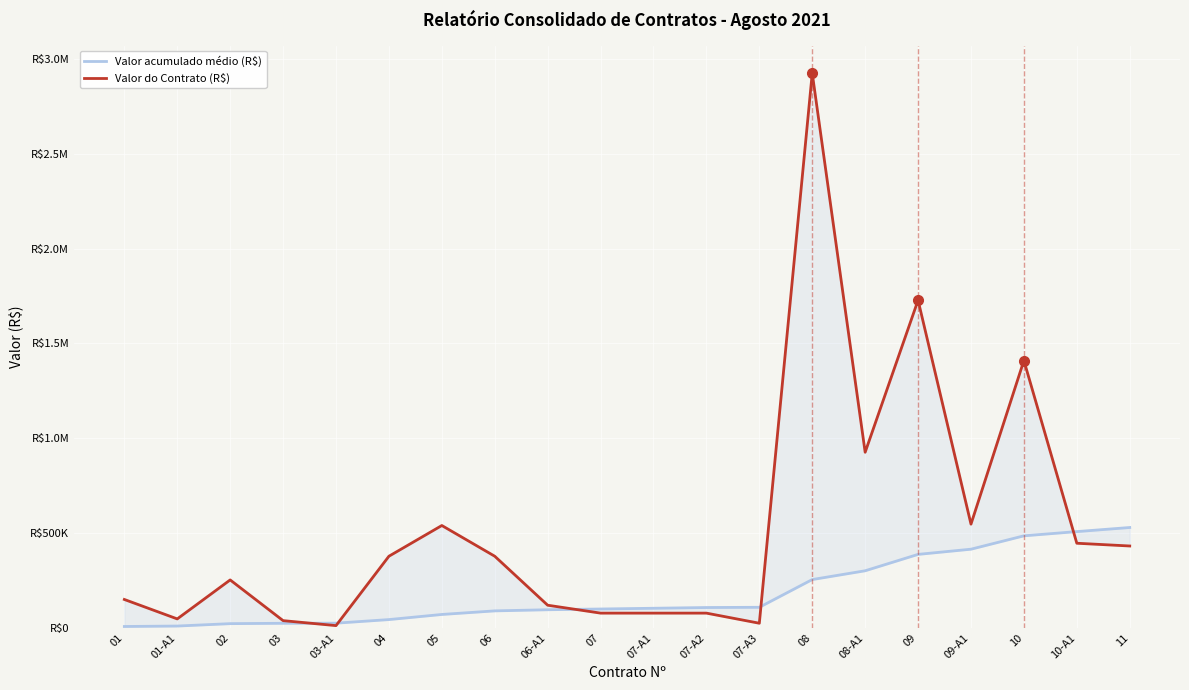

Which series has the widest spread of values?

Valor do Contrato (R$)